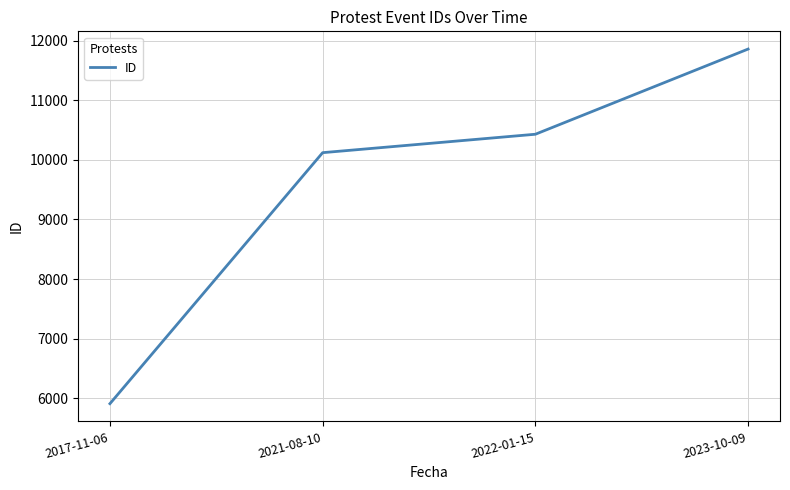

What value does the data have at 2022-01-15, to the nearest 100?

10400